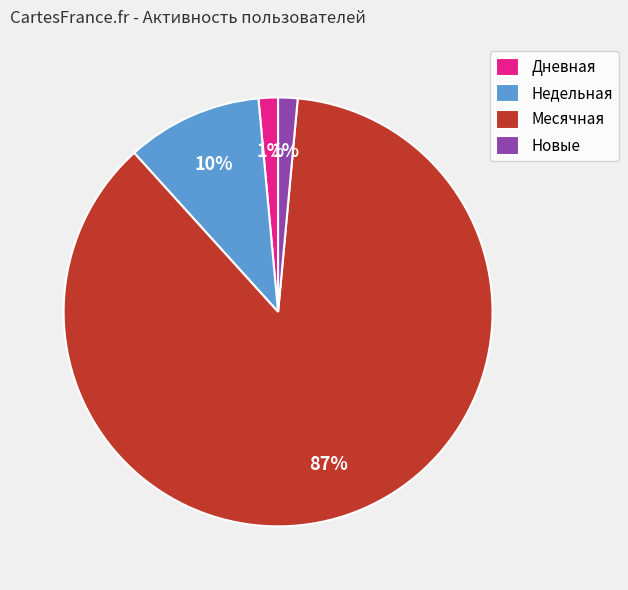

Do Новые and Недельная together represent more than half of the pie?

No